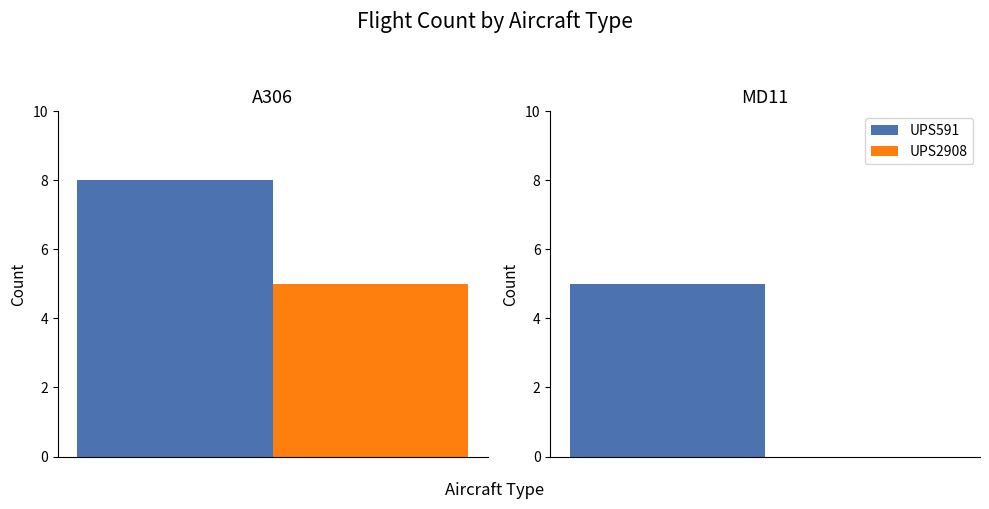

Between A306 and MD11, which series saw the biggest shift?

UPS2908